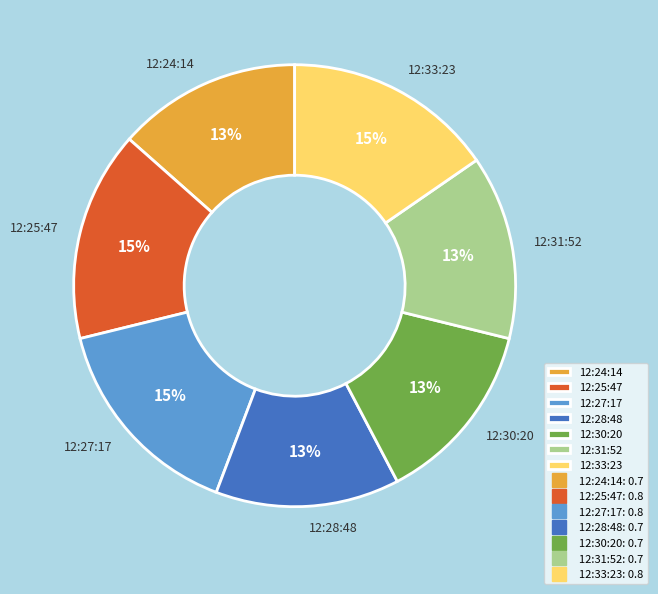

Which has a higher value, 12:28:48 or 12:25:47?

12:25:47